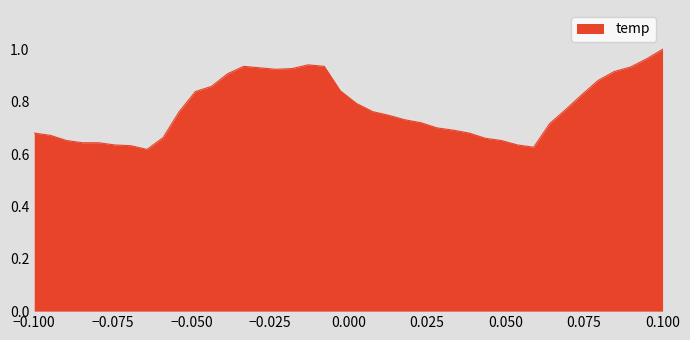

Does the chart have visible grid lines?

No